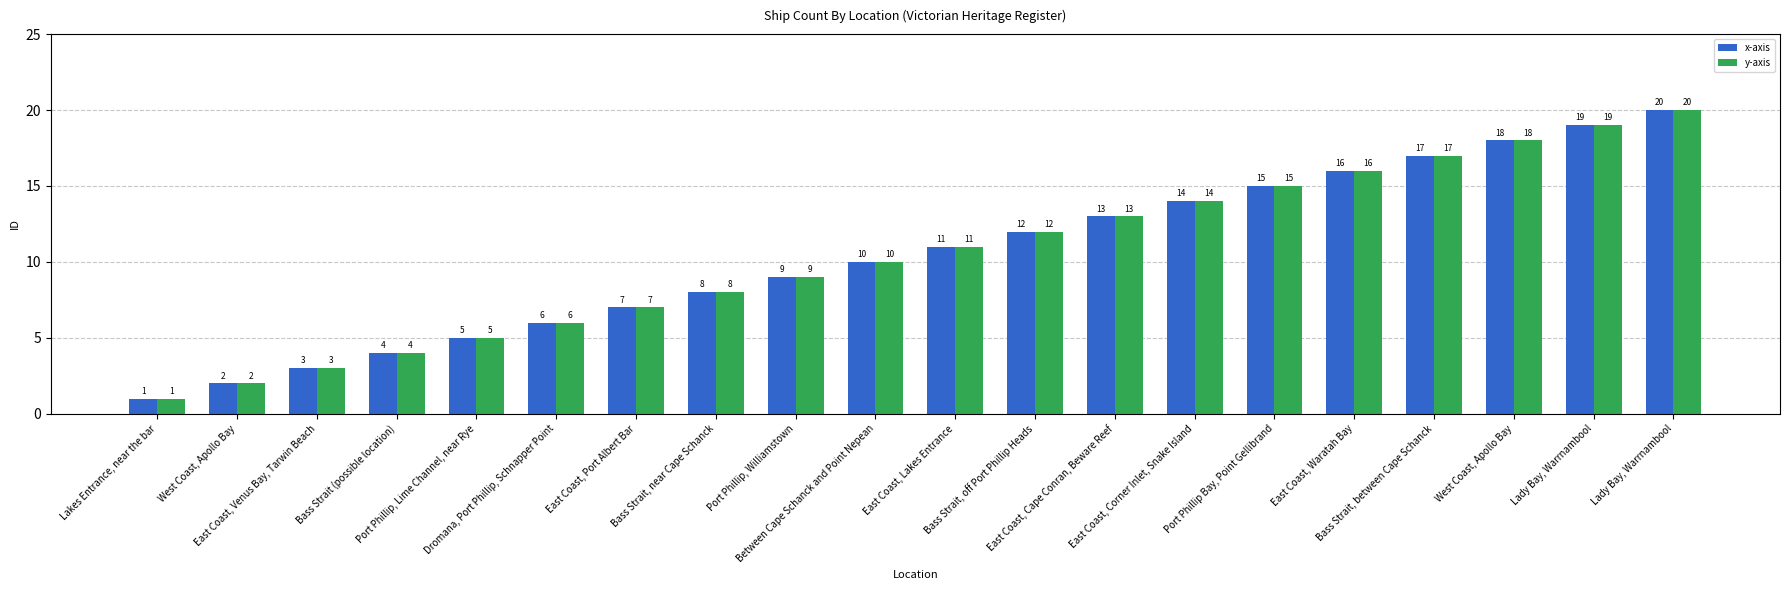

At which label does y-axis first exceed 11?

Bass Strait, off Port Phillip Heads